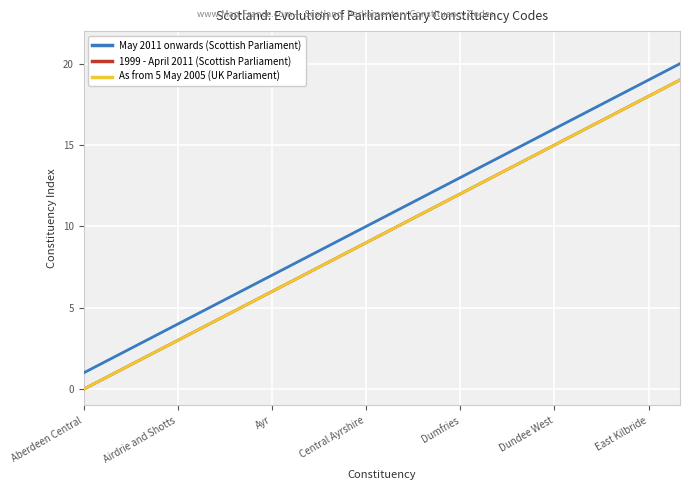

Reading left to right, what are all the values shown in this chart?

May 2011 onwards (Scottish Parliament): 1	2	3	4	5	6	7	8	9	10	11	12	13	14	15	16	17	18	19	20
1999 - April 2011 (Scottish Parliament): 0	1	2	3	4	5	6	7	8	9	10	11	12	13	14	15	16	17	18	19
As from 5 May 2005 (UK Parliament): 0	1	2	3	4	5	6	7	8	9	10	11	12	13	14	15	16	17	18	19